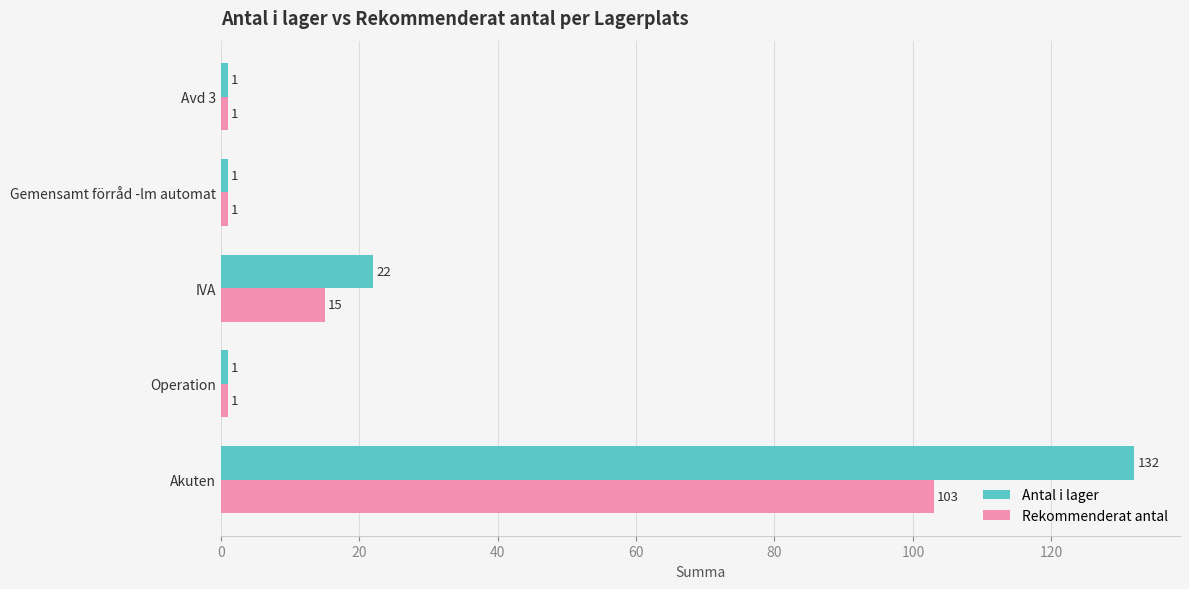

The Antal i lager series shows 132 at Akuten. True or false?

True